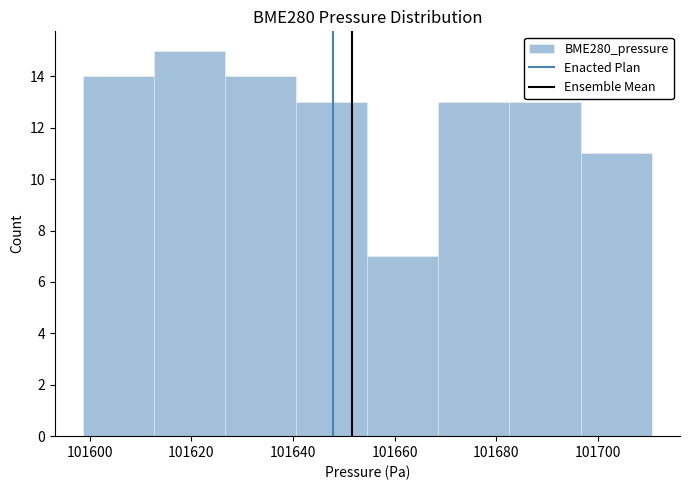

Which range on the x-axis has the tallest bar?

101612 to 101626